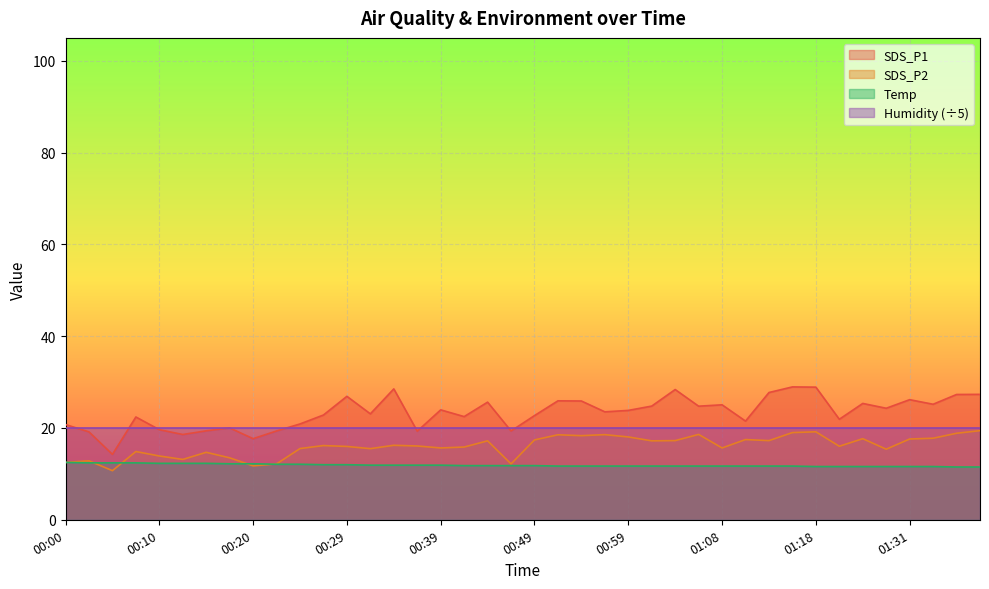

What is the average value of the SDS_P2 series?

16.0